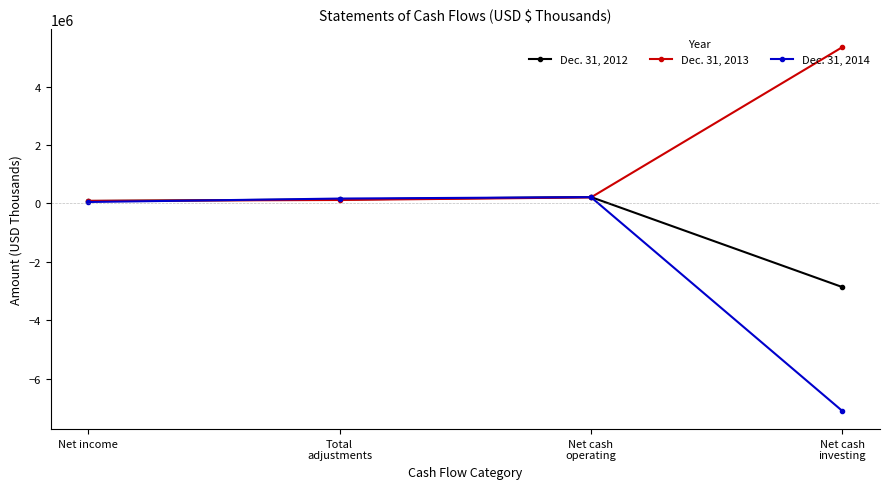

At which category does the chart reach its minimum across all series?

Net cash
investing